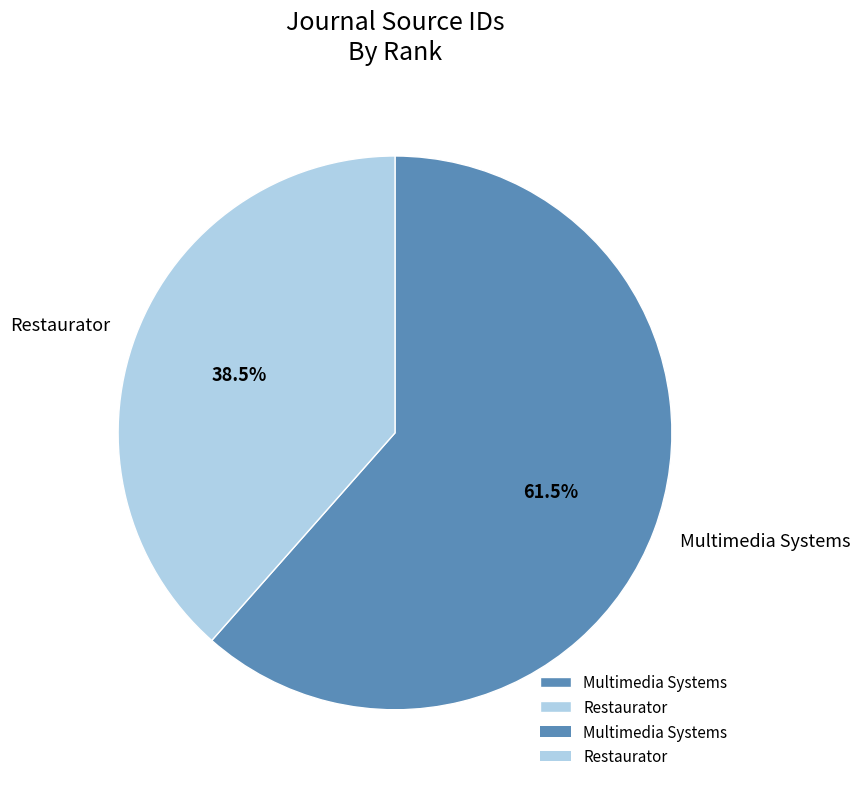

Approximately how many times larger is the value at Restaurator compared to Multimedia Systems?

0.6